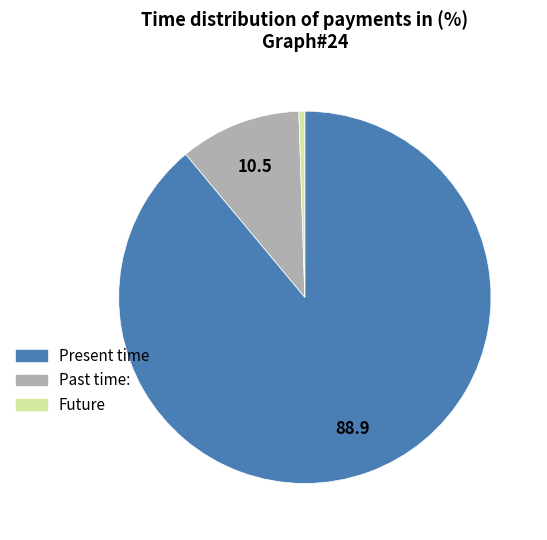

Is there a majority slice in this chart?

Yes